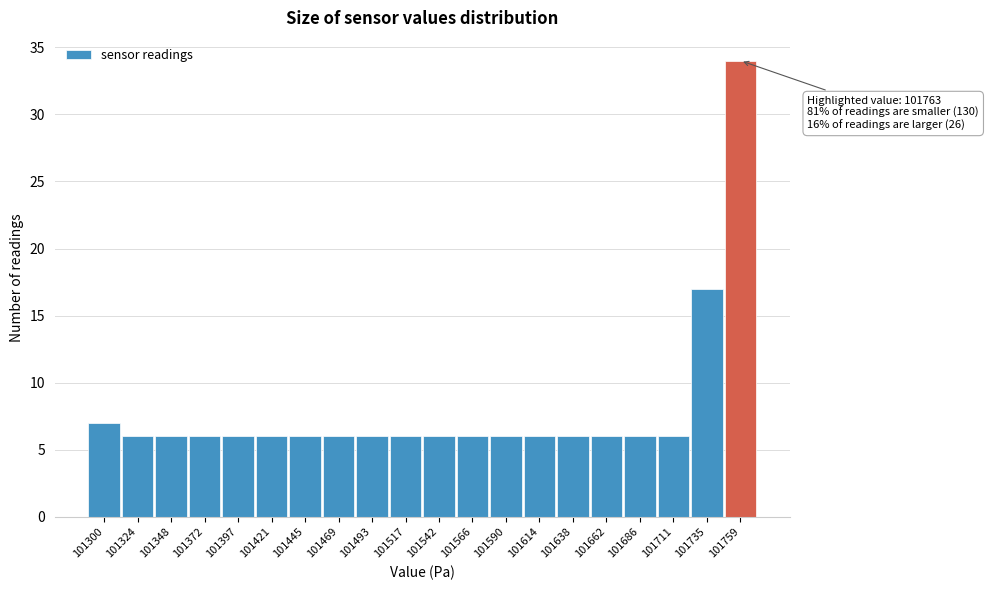

Reading right to left, list all the values displayed in this chart.

34	17	6	6	6	6	6	6	6	6	6	6	6	6	6	6	6	6	6	7